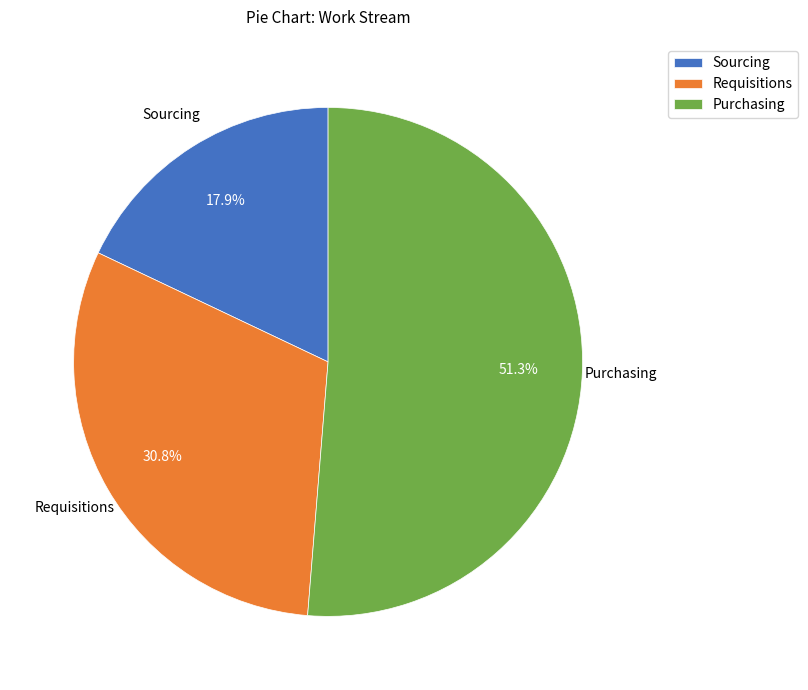

Count the number of slices in the pie.

3